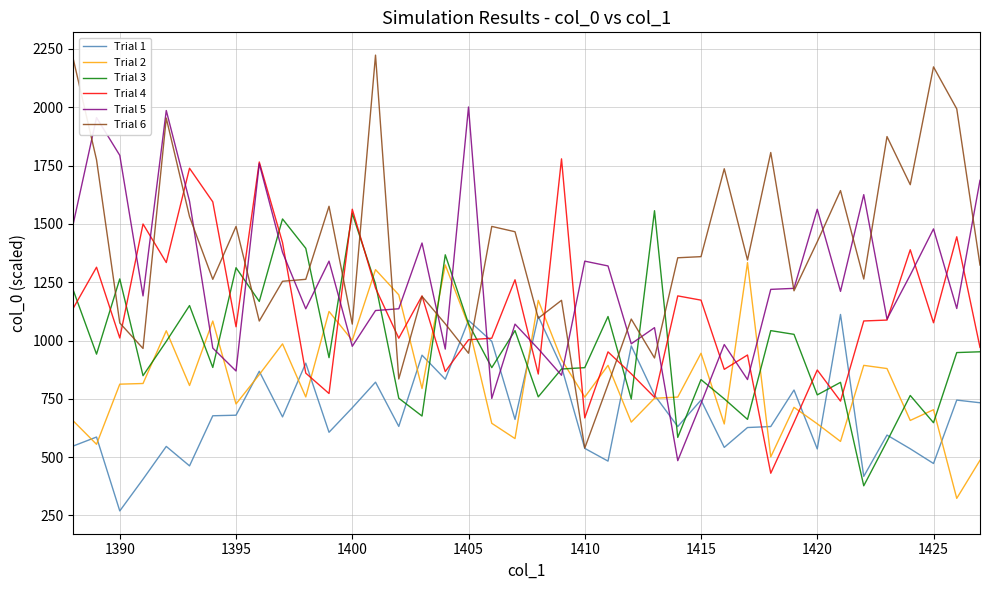

Rank the series by their maximum value, from lowest to highest.

Trial 1, Trial 2, Trial 3, Trial 4, Trial 5, Trial 6